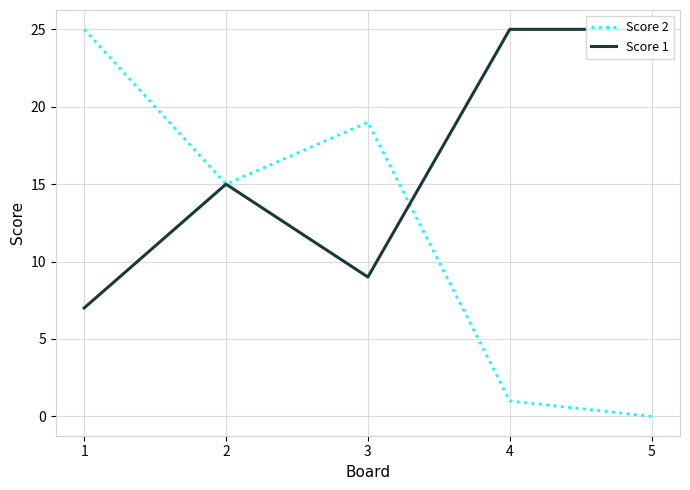

Which series changed the most between 2 and 3?

Score 1